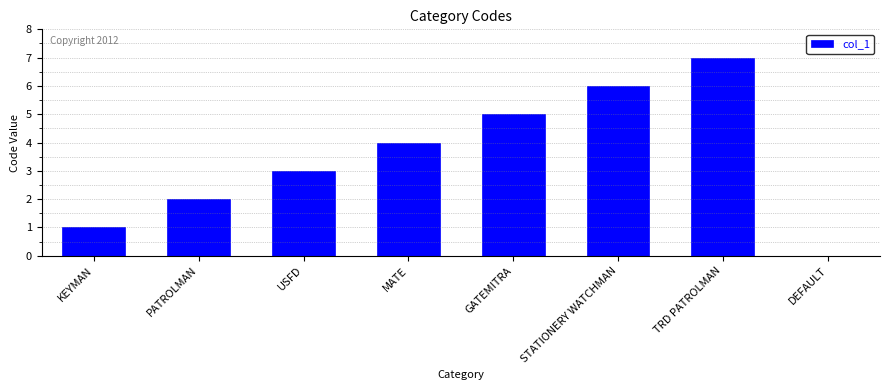

The chart shows a value of 2 at TRD PATROLMAN. True or false?

False